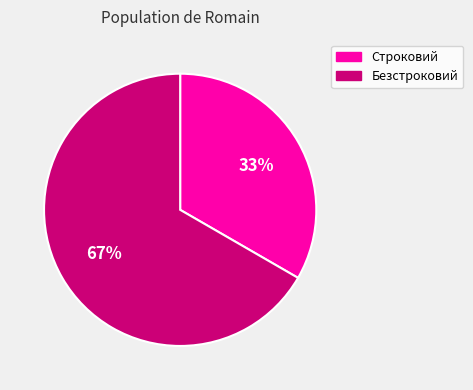

True or false: Строковий accounts for 27% of the total.

False